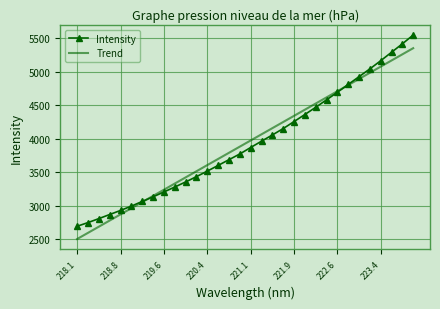

Rank the series by their maximum value, from lowest to highest.

Trend, Intensity